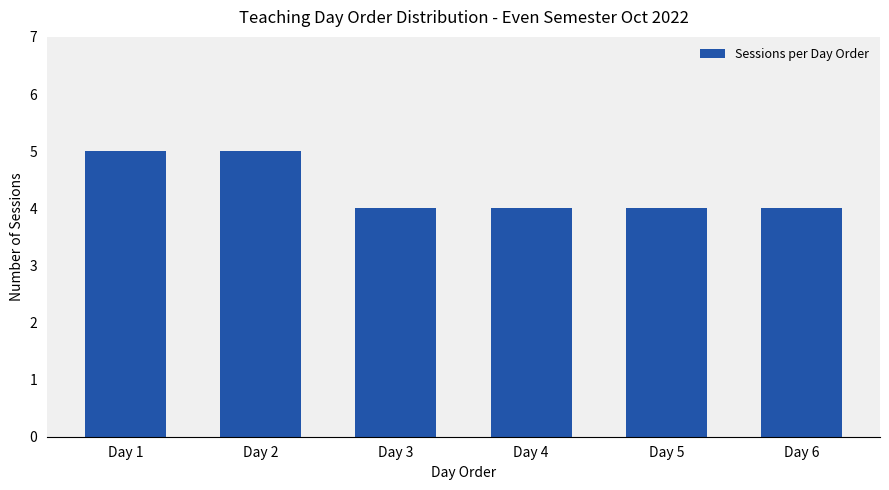

Are the bars horizontal?

No